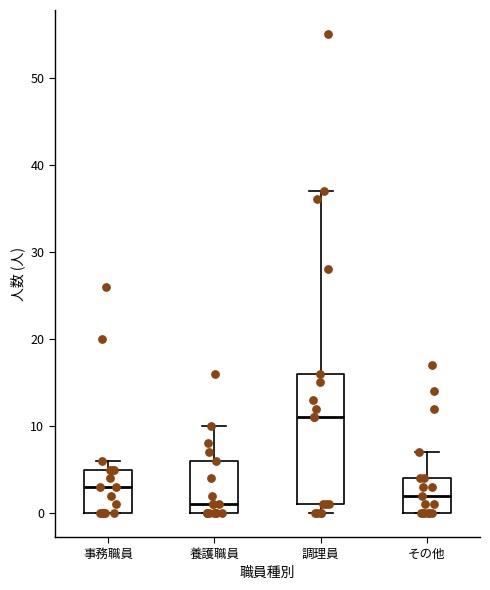

Reading left to right, transcribe this box plot: for each box, give where its median line is, the range the box spans, and where its two whiskers end, as read against the y-axis. The values are not printed on the chart, so give them approximately, as read against the axis.

事務職員: median 3, box 0 to 5, whiskers 0 to 6
養護職員: median 1, box 0 to 6, whiskers 0 to 10
調理員: median 11, box 1 to 16, whiskers 0 to 37
その他: median 2, box 0 to 4, whiskers 0 to 7